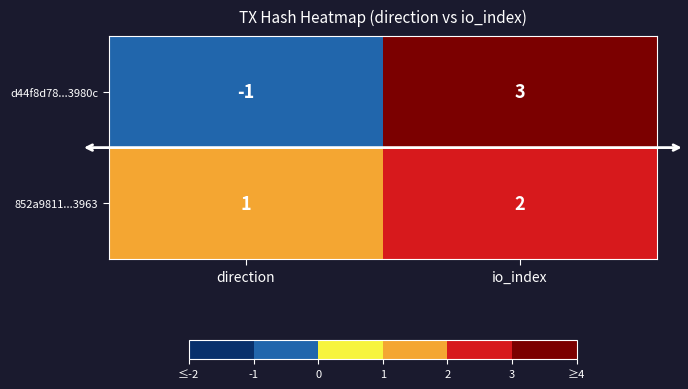

Count the number of categories in the chart.

2